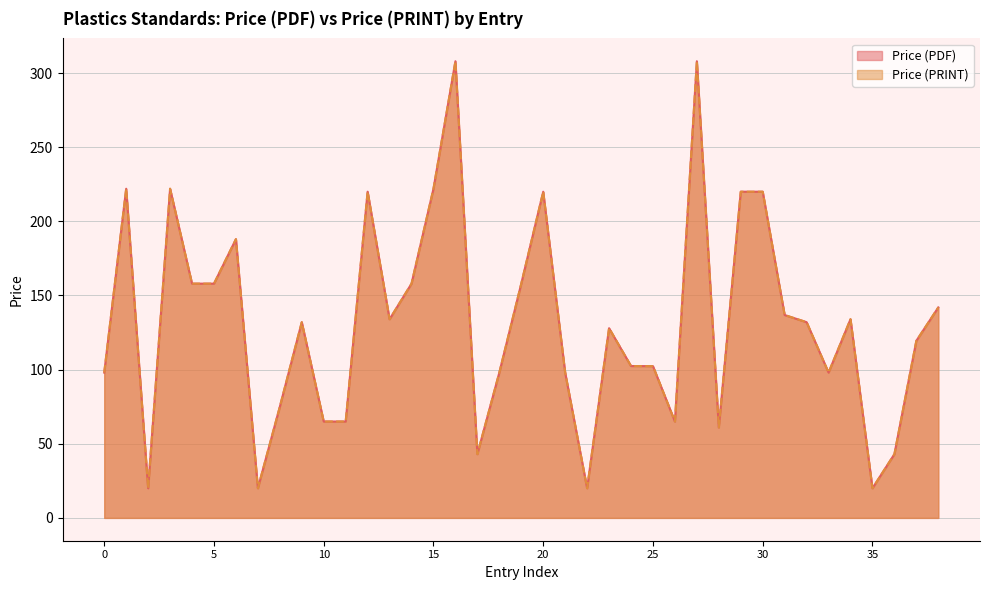

True or false: Price (PRINT) and Price (PDF) cross at least once.

False